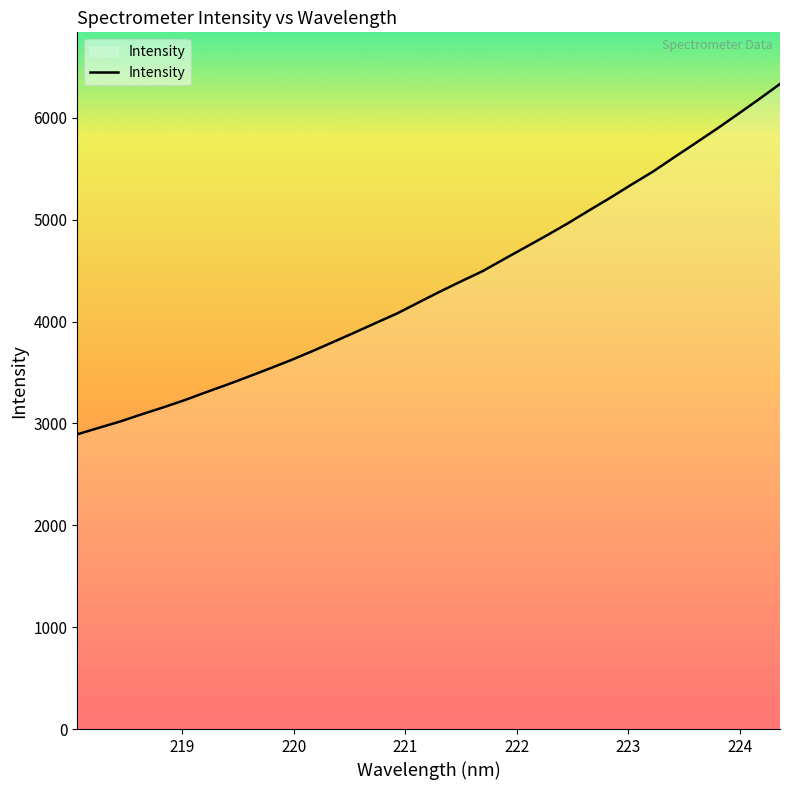

What is the difference between the maximum and minimum values?

3439.5